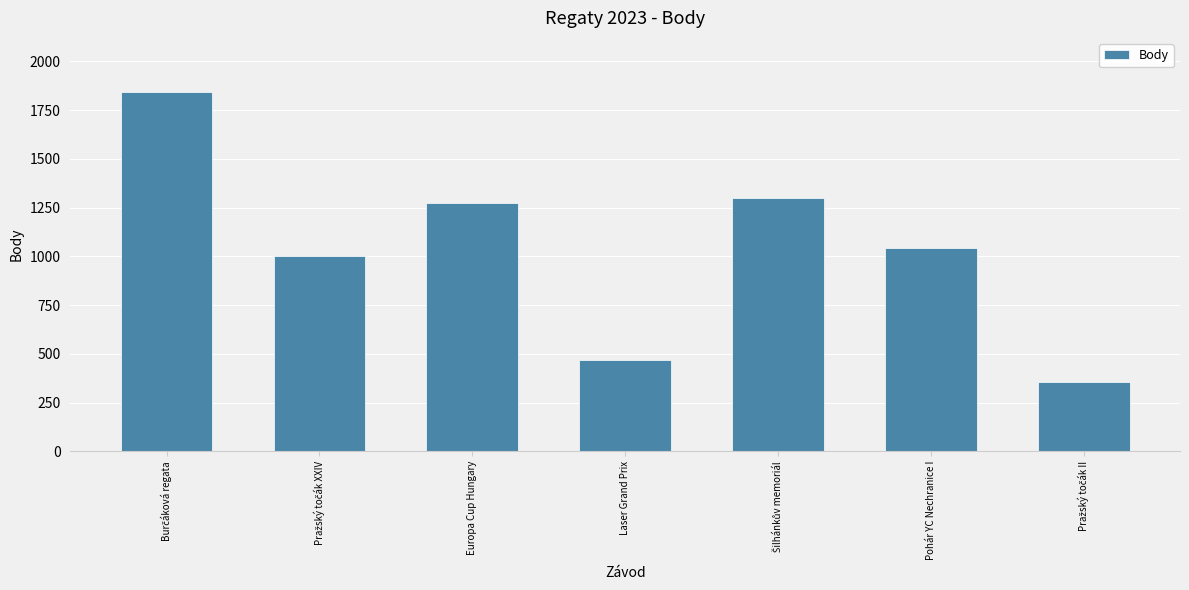

What is the difference between the second highest and second lowest values?

826